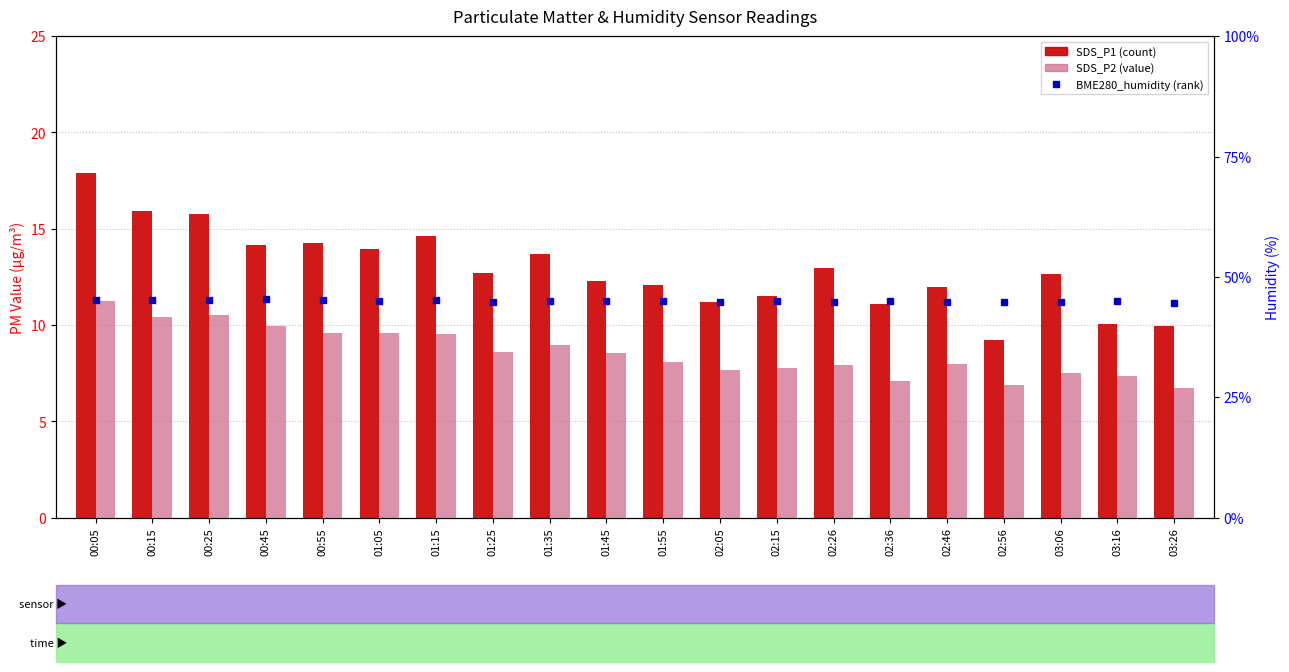

What is the greatest value displayed?

45.4